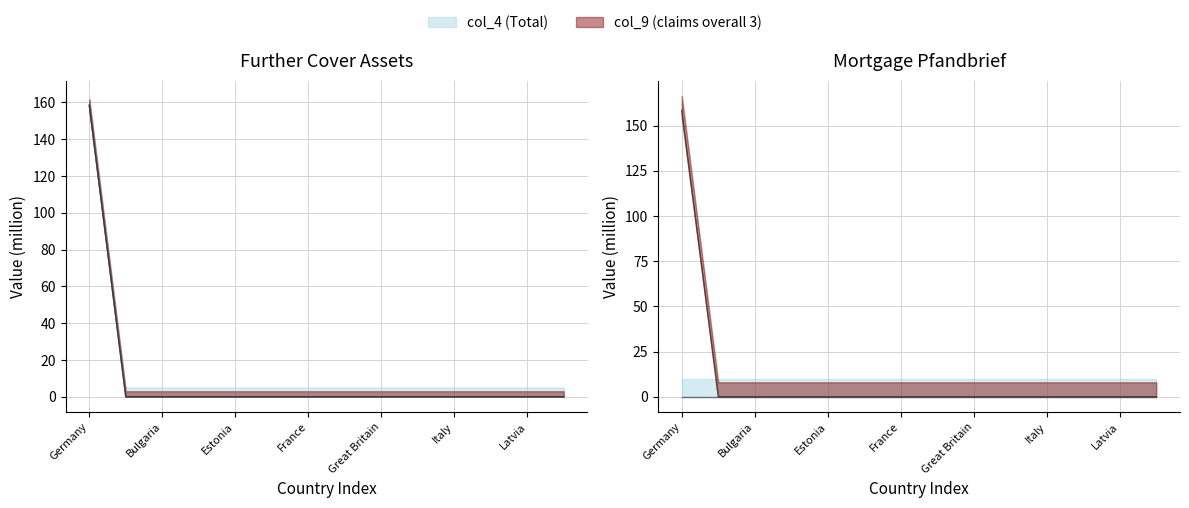

At how many categories does at least one series exceed 82?

1